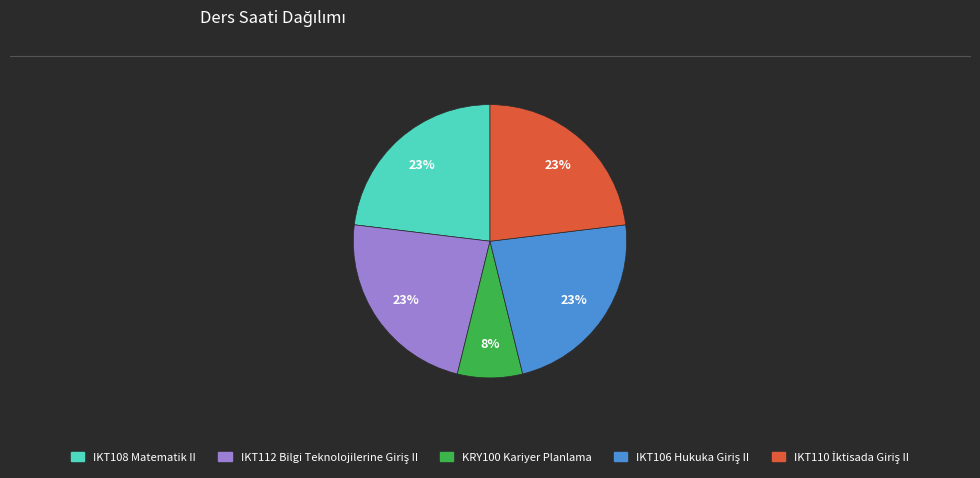

Which category has the smallest portion of the pie?

KRY100 Kariyer Planlama